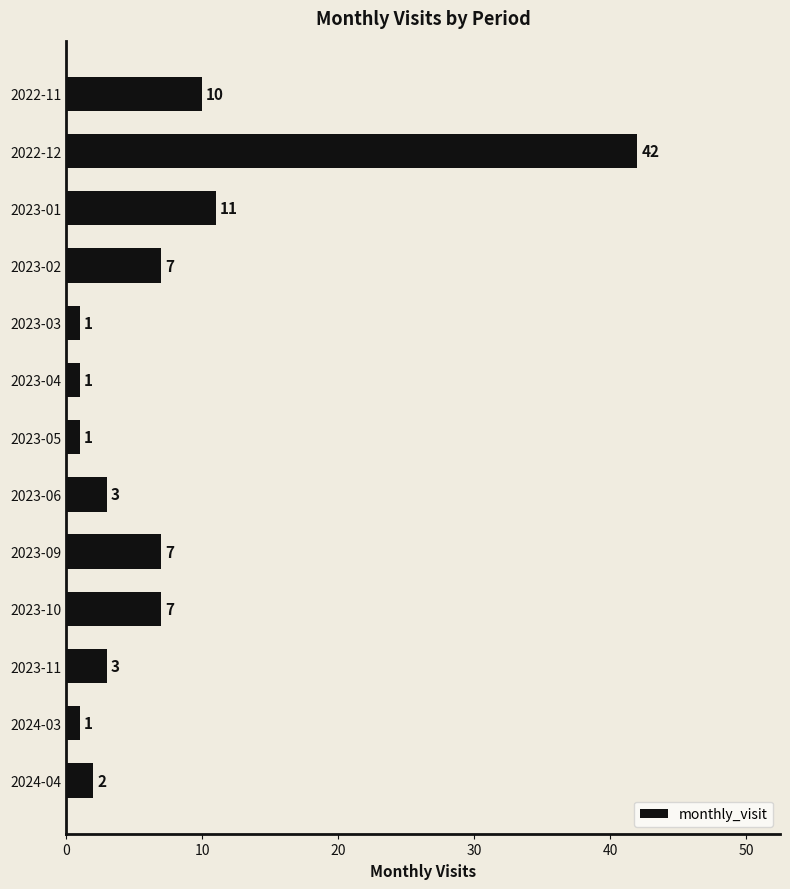

How many data points are less than 3?

5